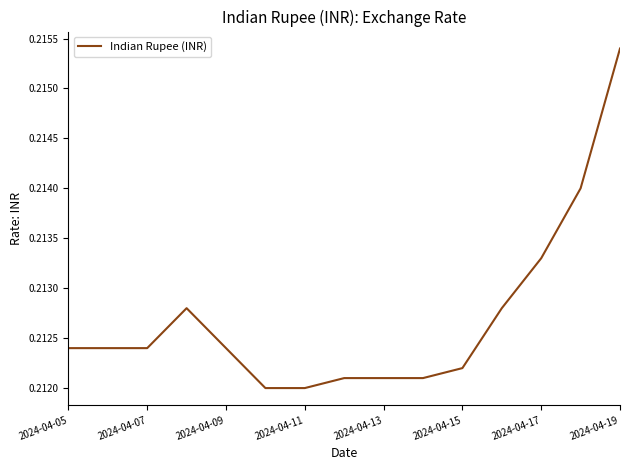

How many lines are shown in the chart?

1